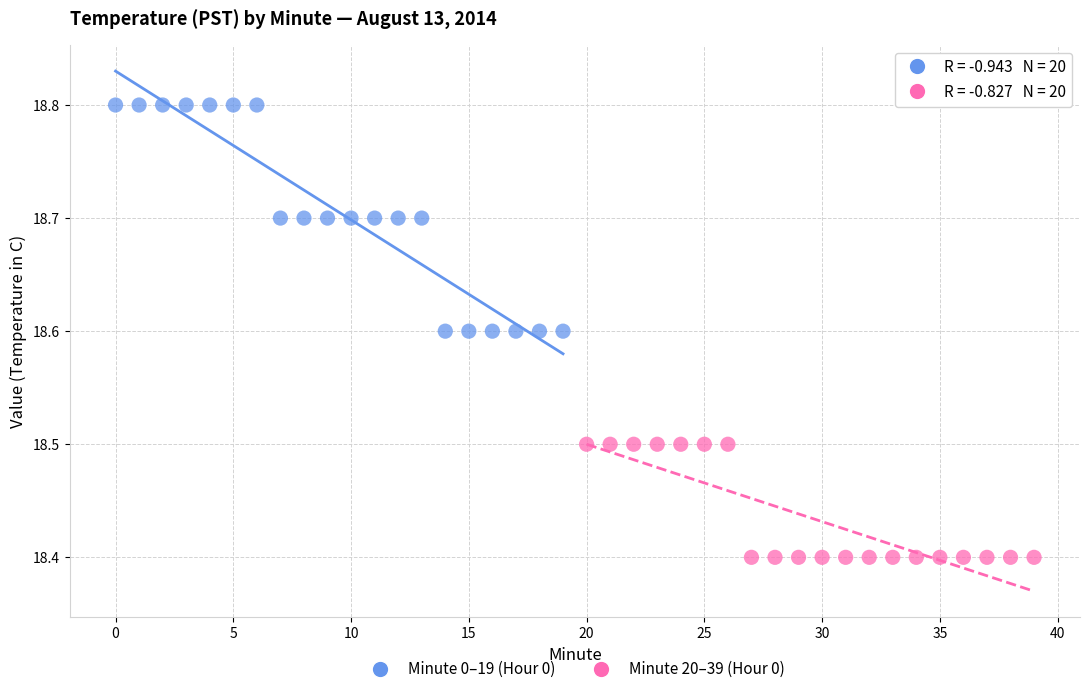

Which series reaches the minimum Y coordinate?

Minute 20–39 (Hour 0)